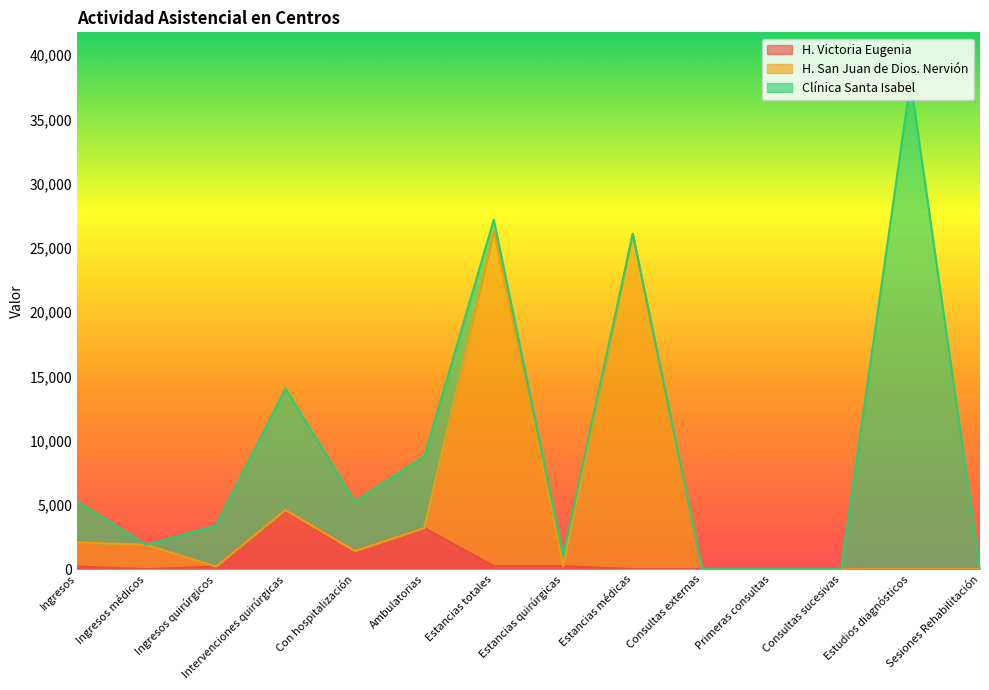

Is it true that H. Victoria Eugenia equals 0 at Sesiones Rehabilitación?

True